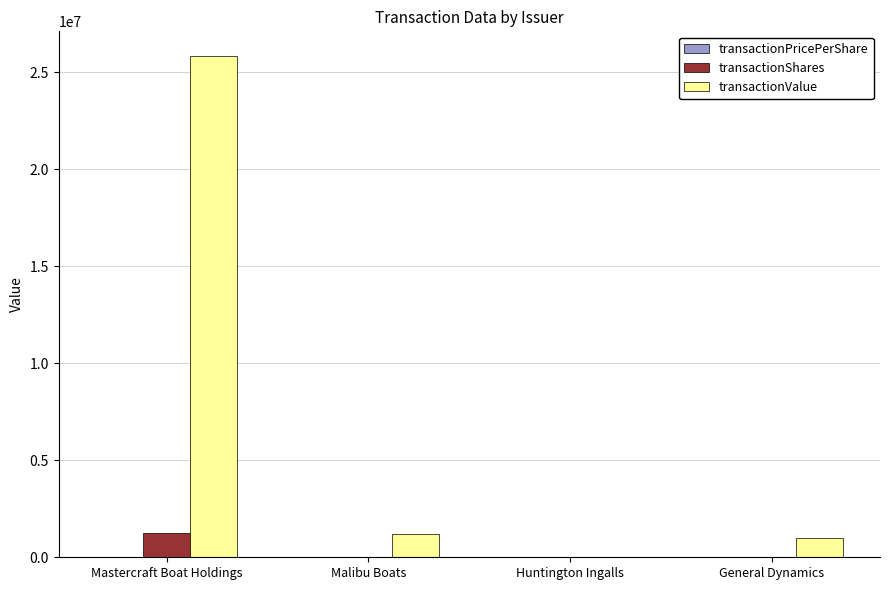

Between Mastercraft Boat Holdings and Huntington Ingalls, which series saw the biggest shift?

transactionValue